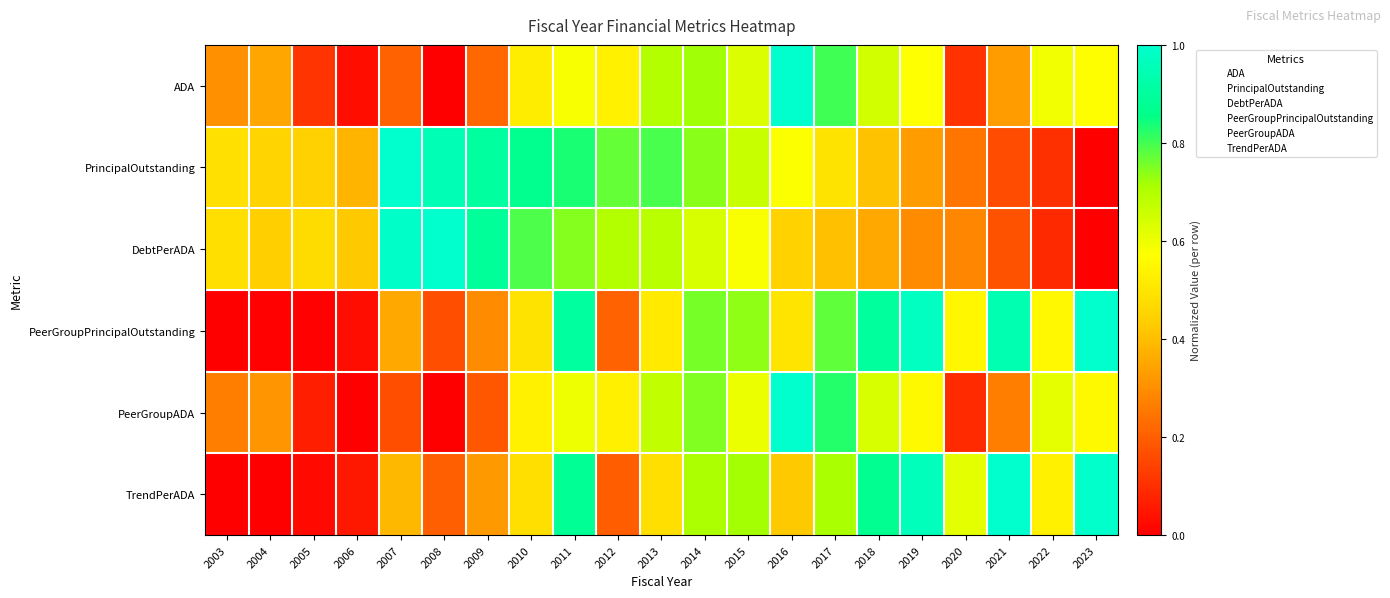

Between 2020 and 2009, which is larger?

2009